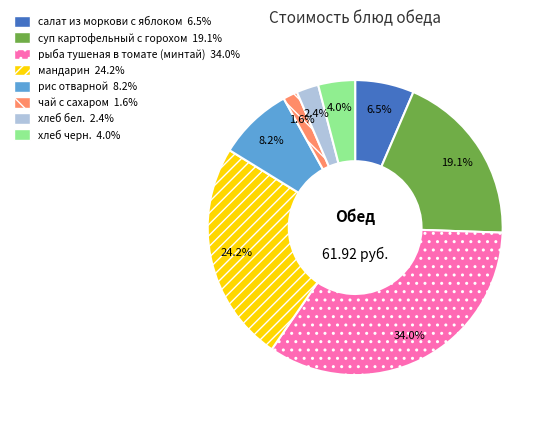

Which category has the smallest portion of the pie?

чай с сахаром